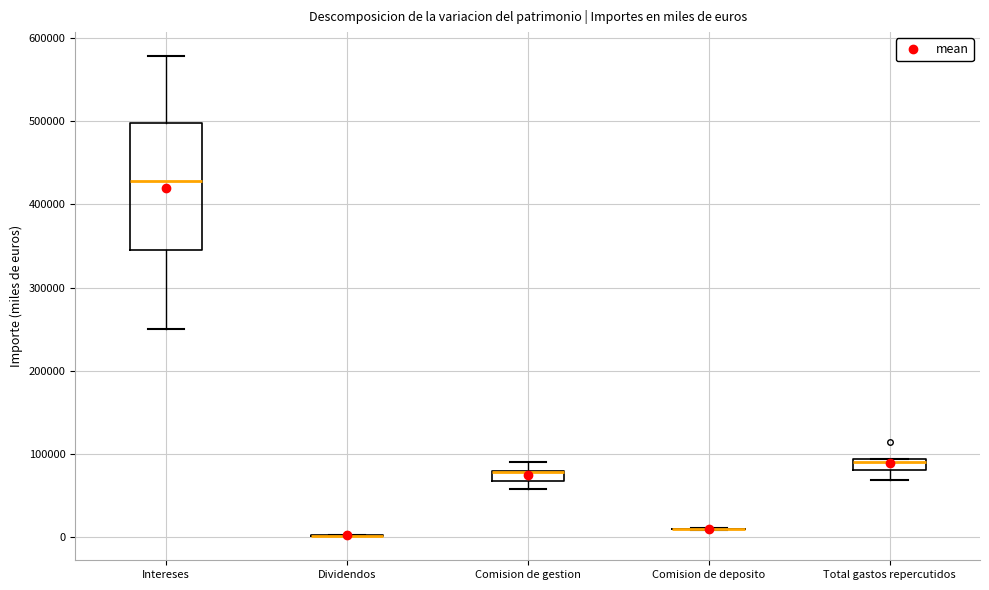

Comparing the boxes themselves (not the whiskers), which one is the tallest?

Intereses